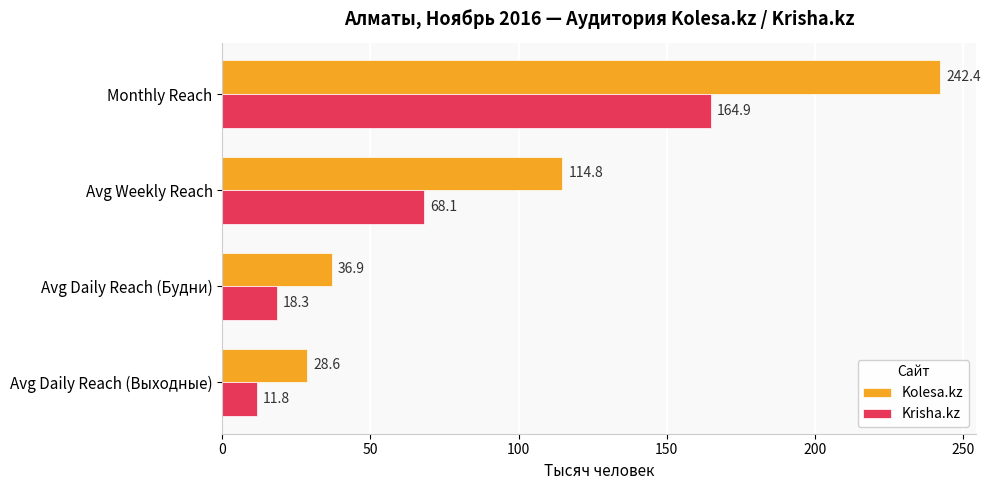

The Kolesa.kz series shows 16.1 at Avg Daily Reach (Будни). True or false?

False